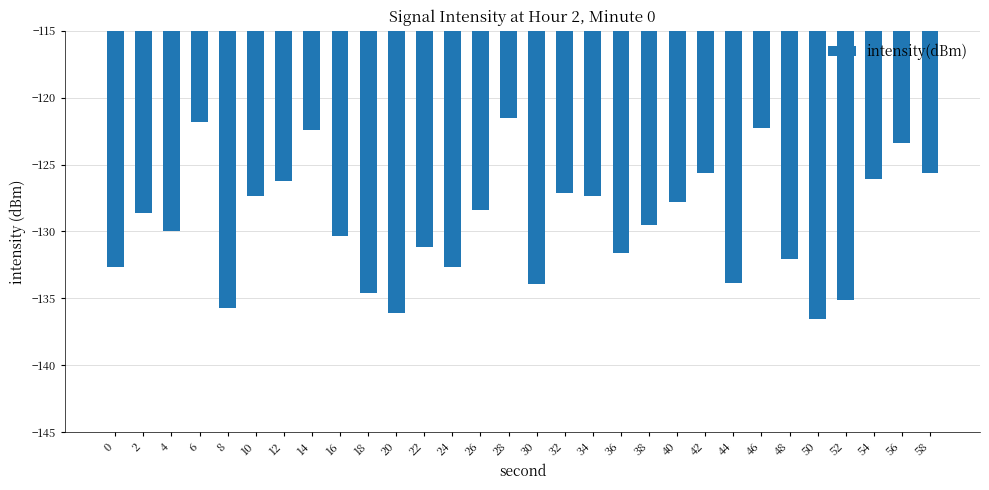

What is the difference between the values at 40 and 38?

1.7